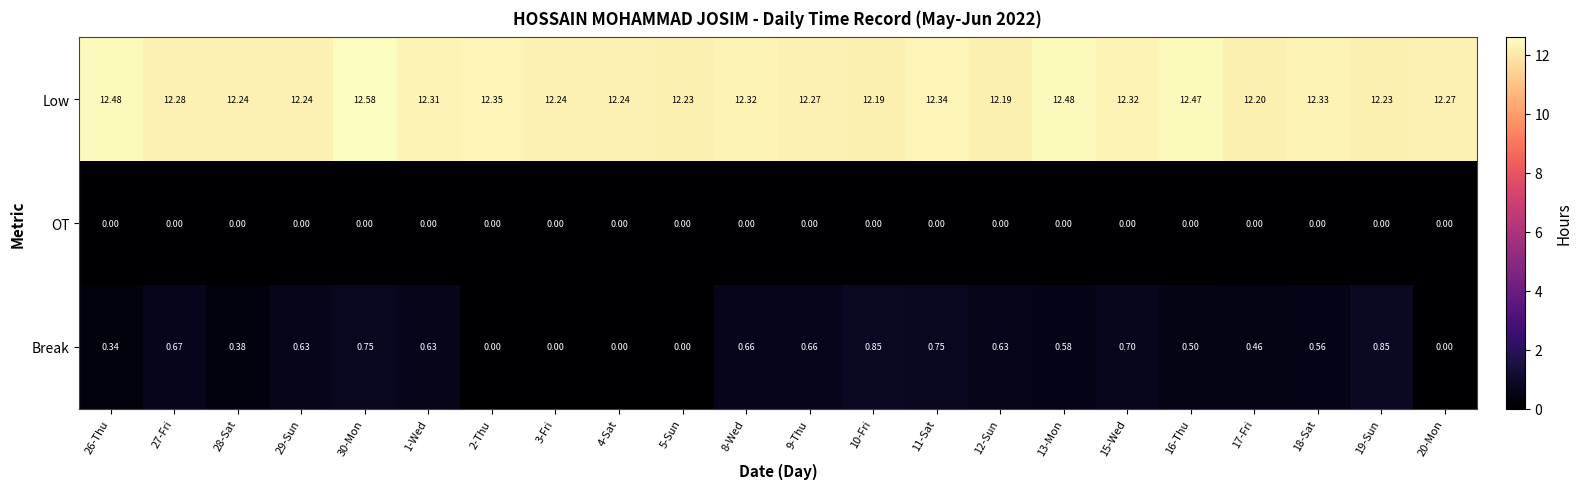

Rank the series by their maximum value, from highest to lowest.

Low, Break, OT